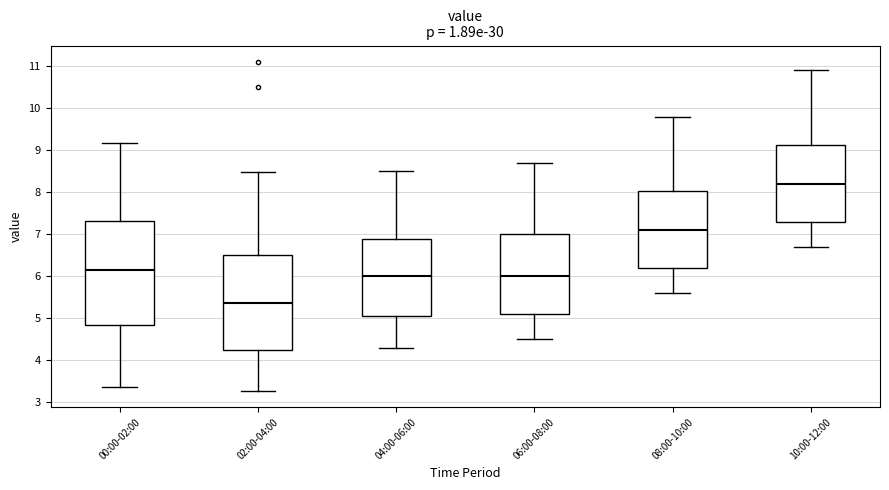

Which box's median line is the highest?

10:00-12:00